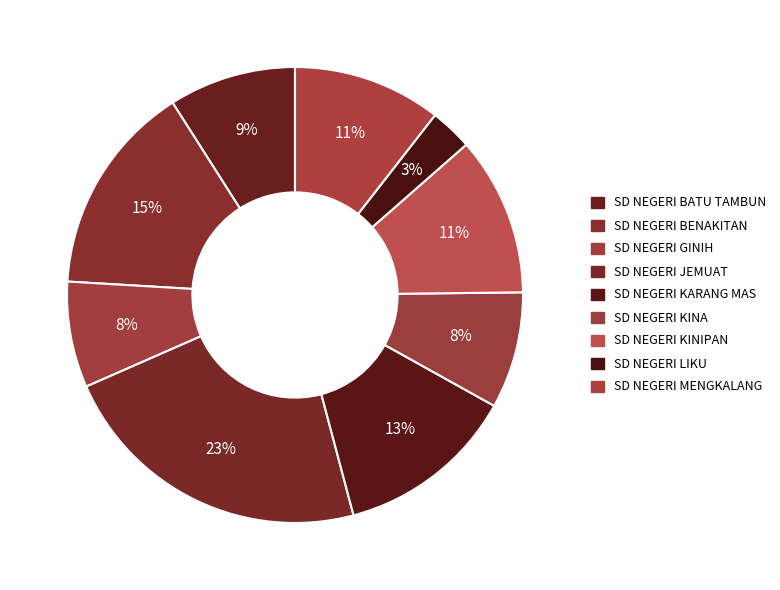

Combined, what portion of the pie is SD NEGERI KINIPAN and SD NEGERI MENGKALANG?

21.8%